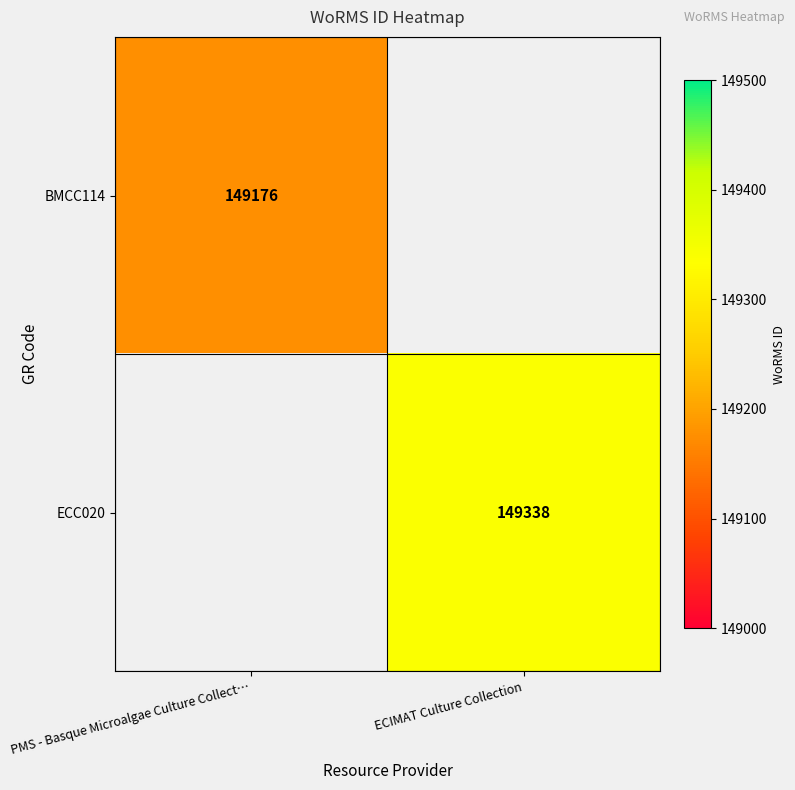

What is the smallest value displayed?

149176.0